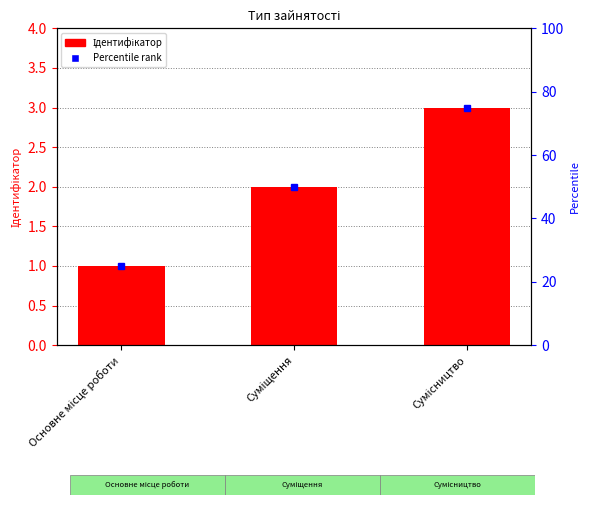

What is the label of the 3rd bar from the right?

Основне місце роботи